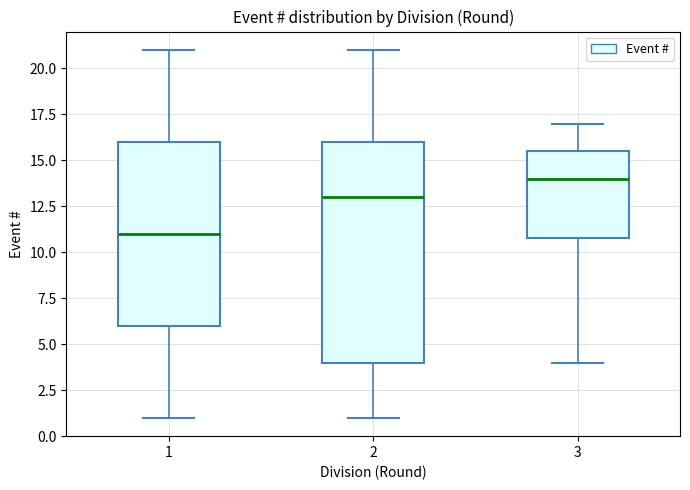

Which box's median line is the highest?

3